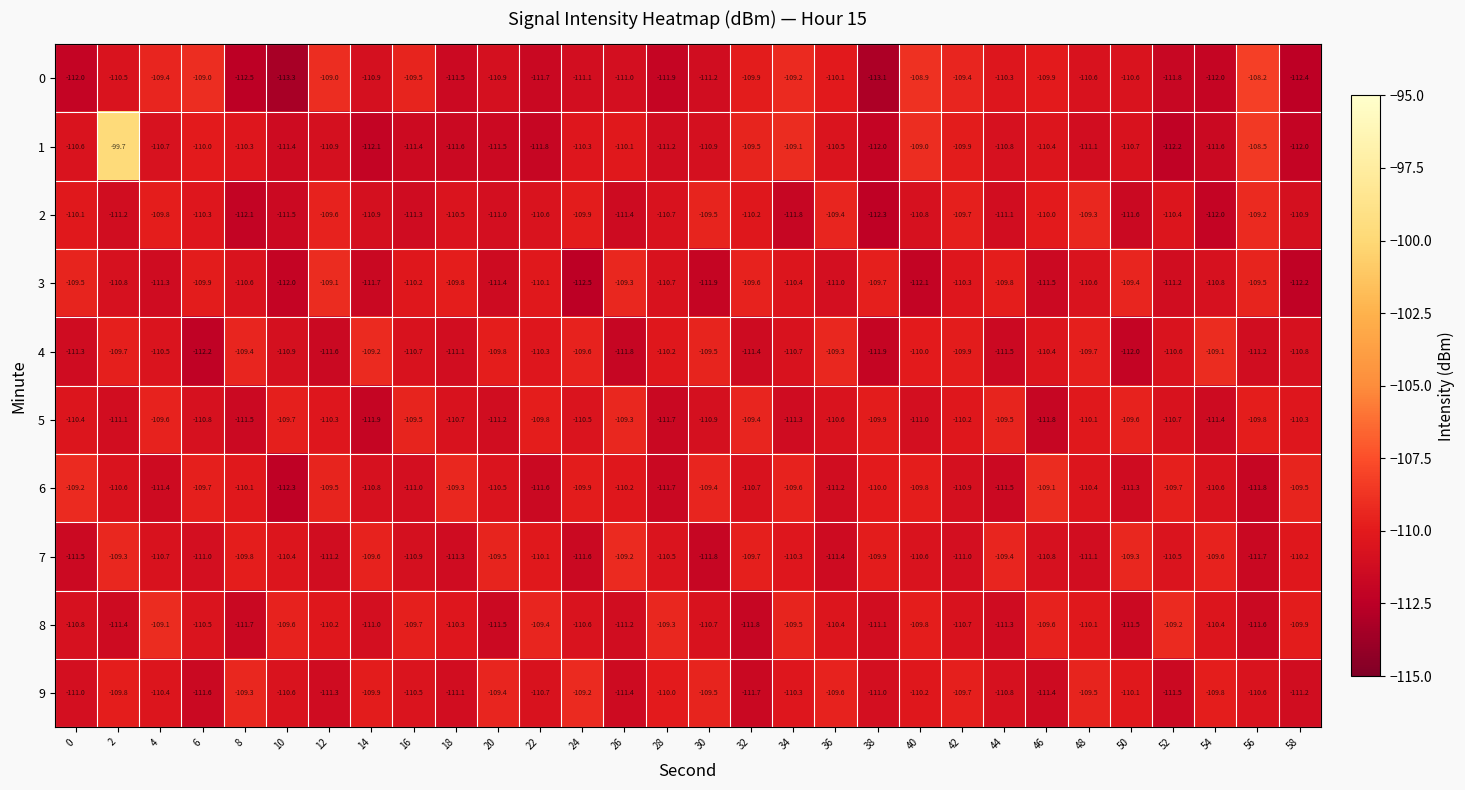

How many series are shown in this chart?

10